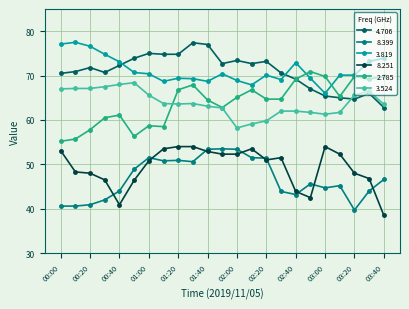

What is the minimum value shown in the chart?

38.5